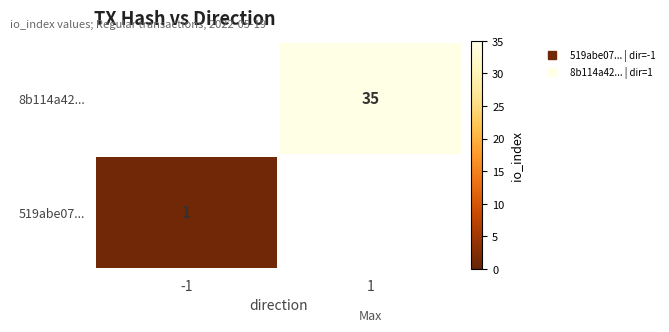

List the series in order of their peak value, highest first.

519abe07..., 8b114a42...